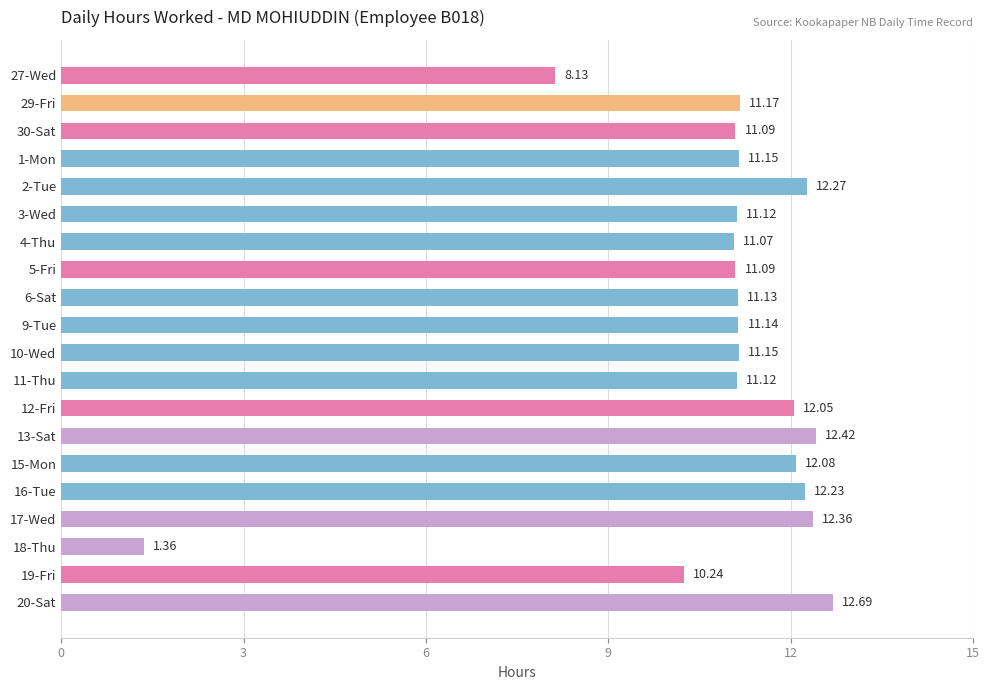

What is the maximum value shown in the chart?

12.7